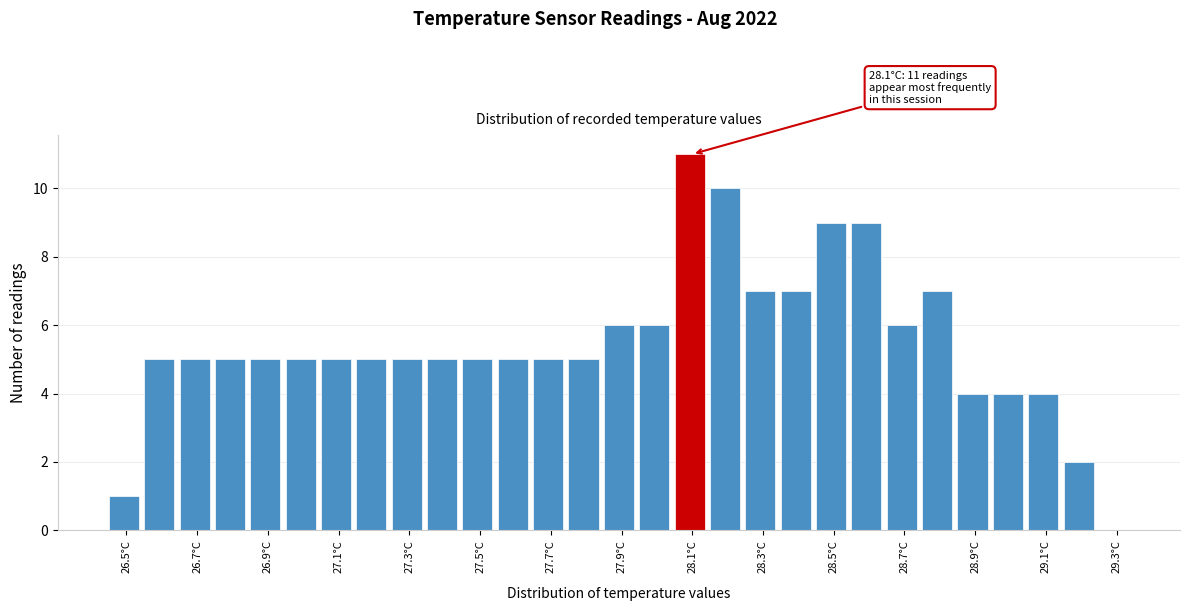

Over which range of the x-axis is the bar tallest?

28.05 to 28.15